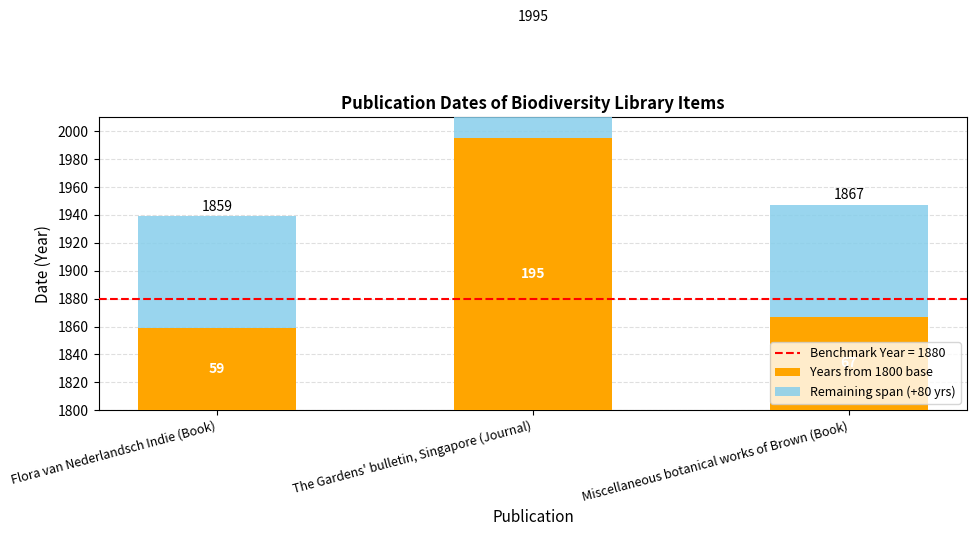

Which label corresponds to the smallest value in the chart?

Flora van Nederlandsch Indie (Book)